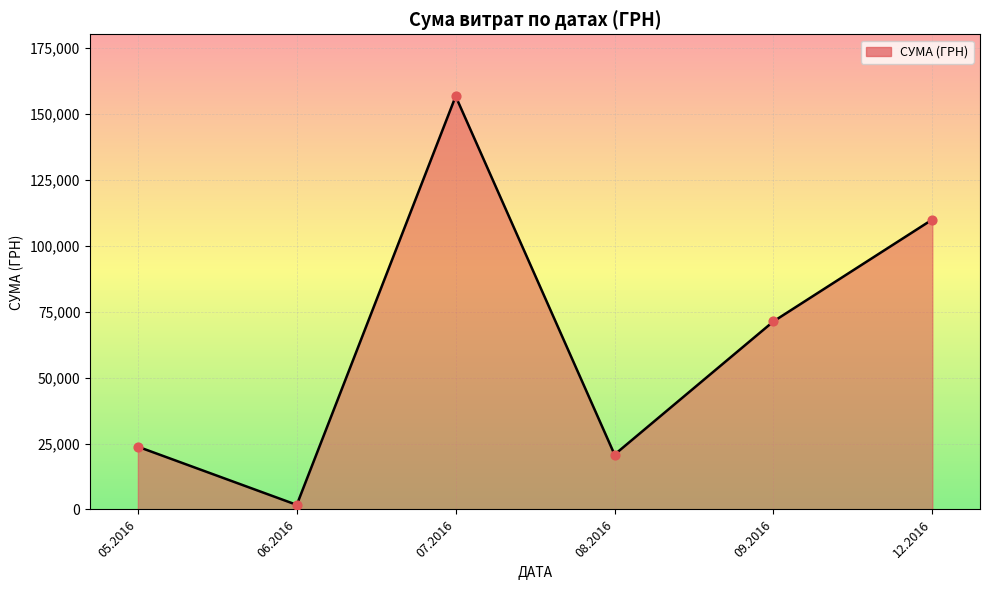

What is the ratio of the value at 08.2016 to the value at 09.2016?

0.3